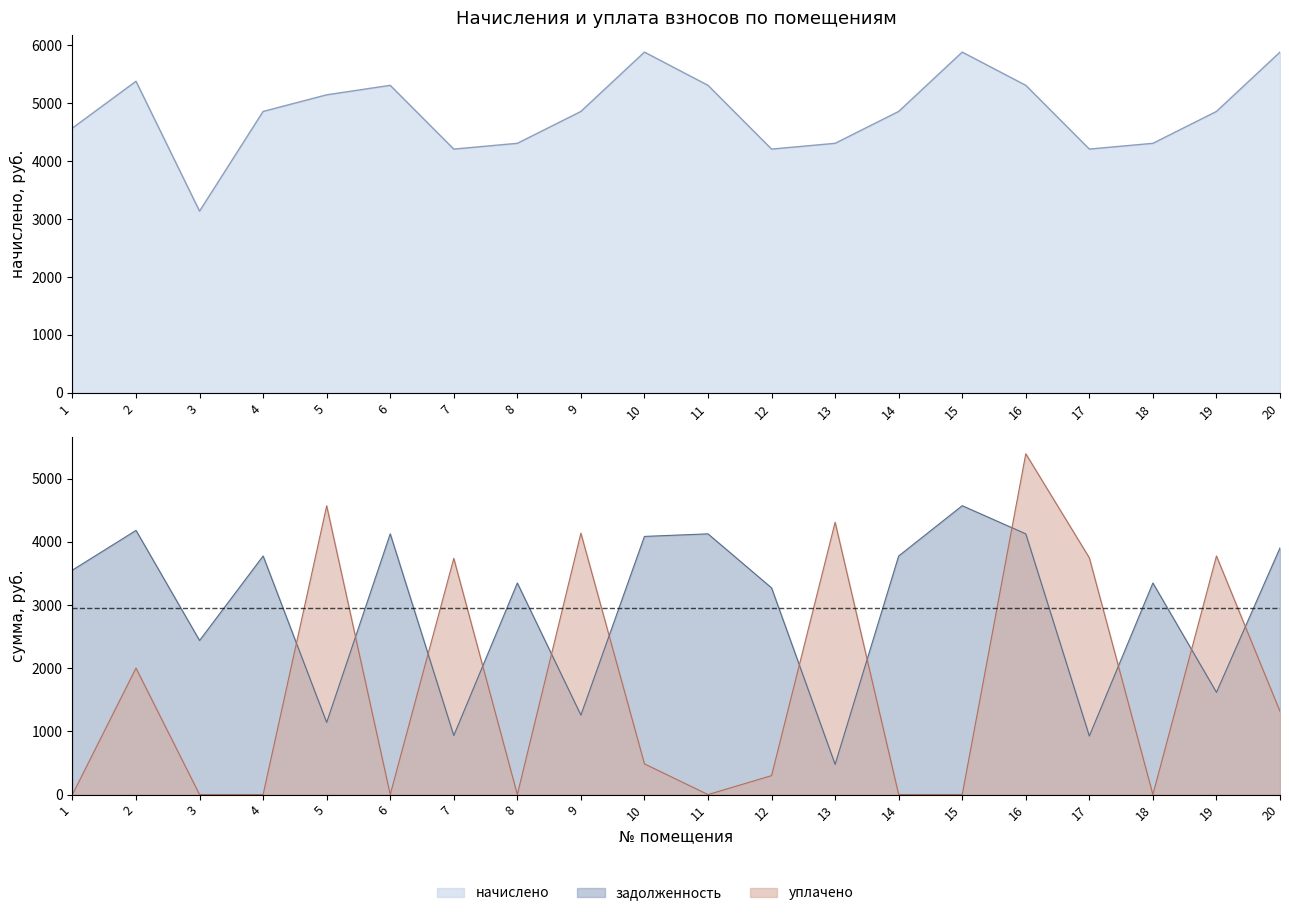

At which category does the chart reach its minimum across all series?

1